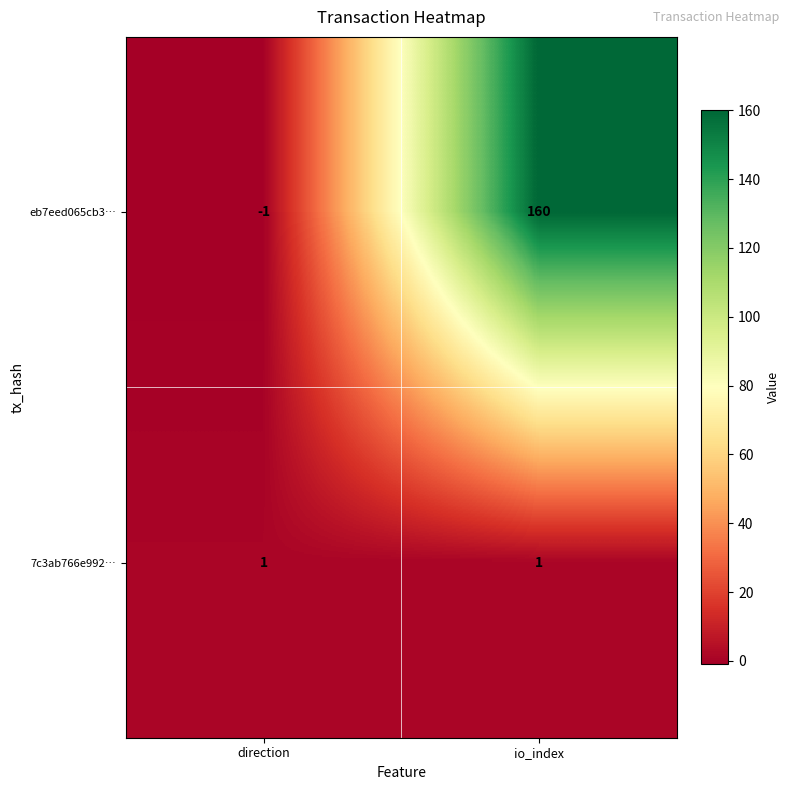

Reading left to right, extract all data points from this chart.

eb7eed065cb3…: -1	160
7c3ab766e992…: 1	1